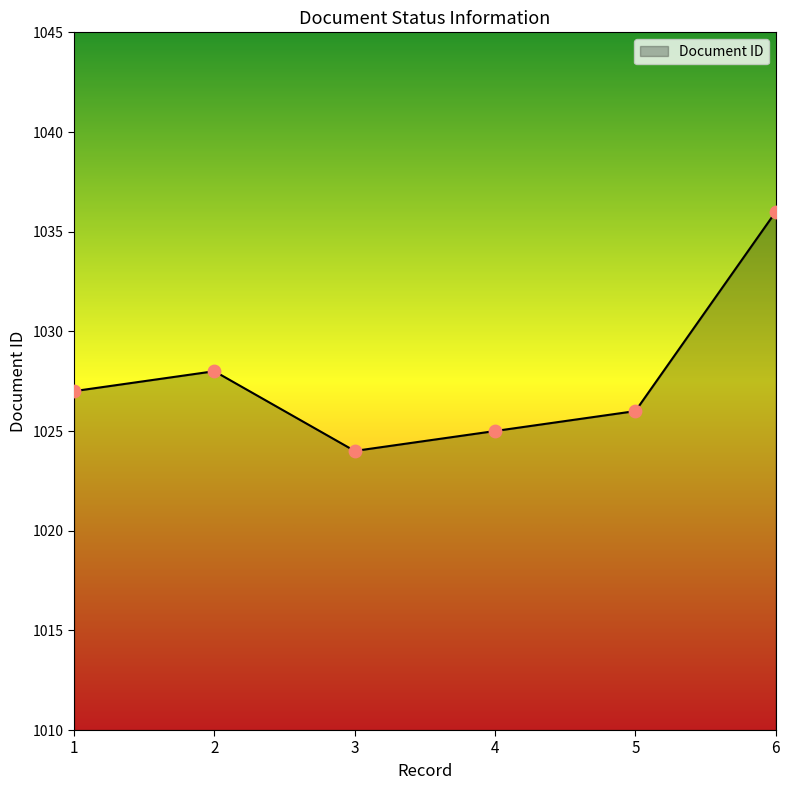

What is the change in value from 1 to 6?

+9